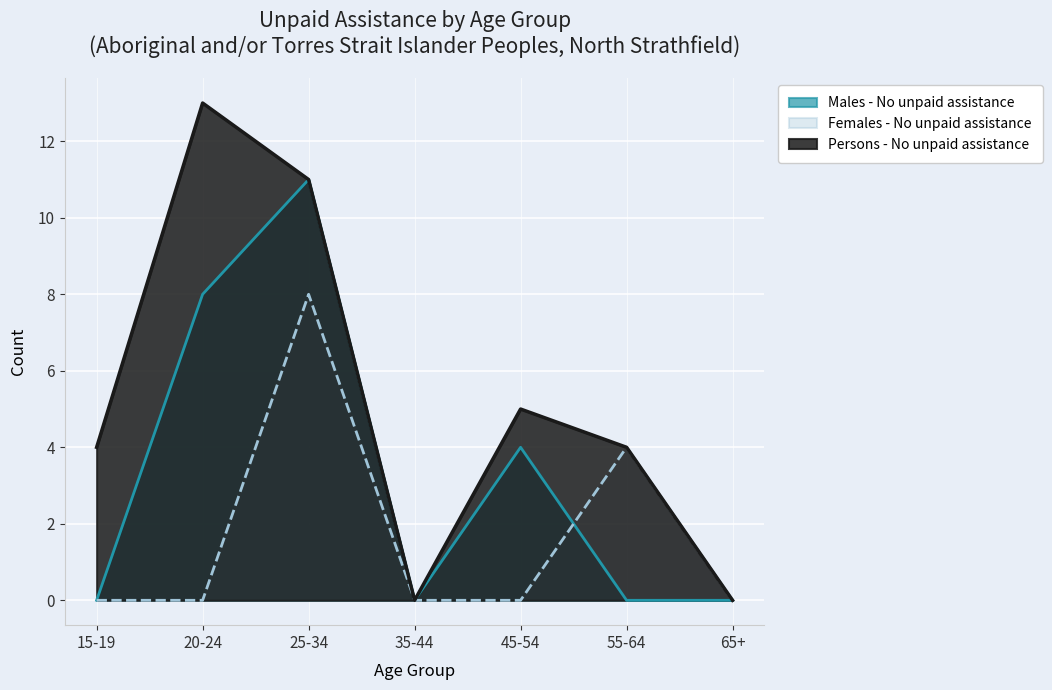

Between 45-54 and 25-34, which is larger?

25-34